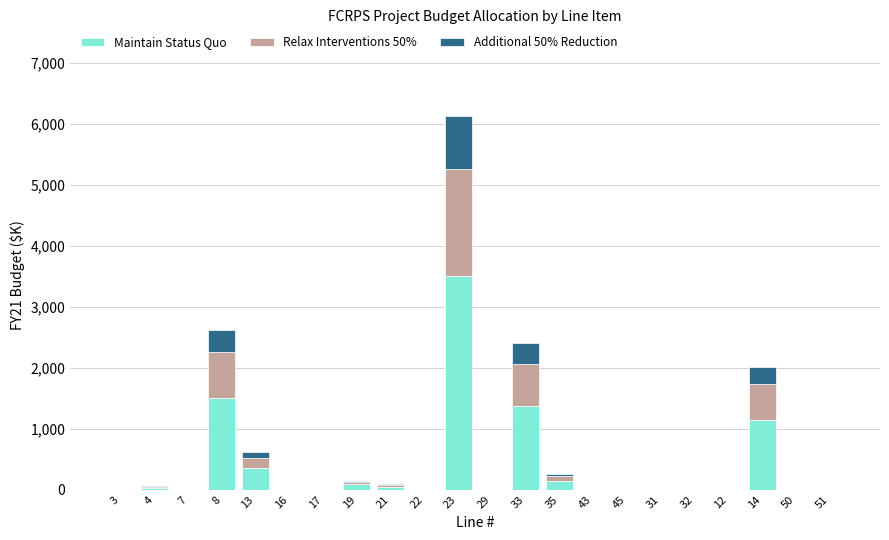

The value of Maintain Status Quo at 17 is 0. True or false?

True